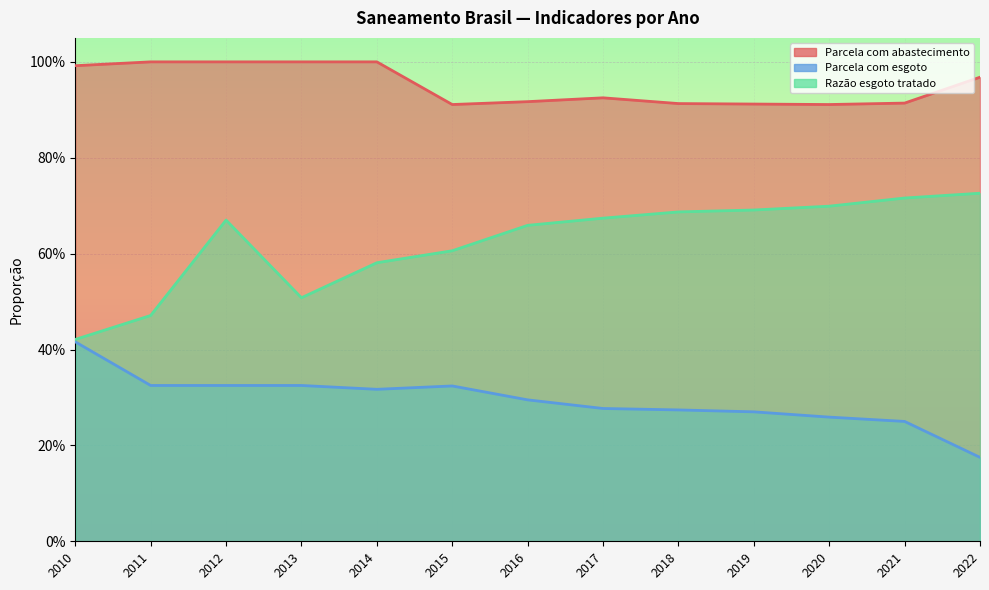

What is the value of the Razão esgoto tratado point at the 12th from the left?

0.7